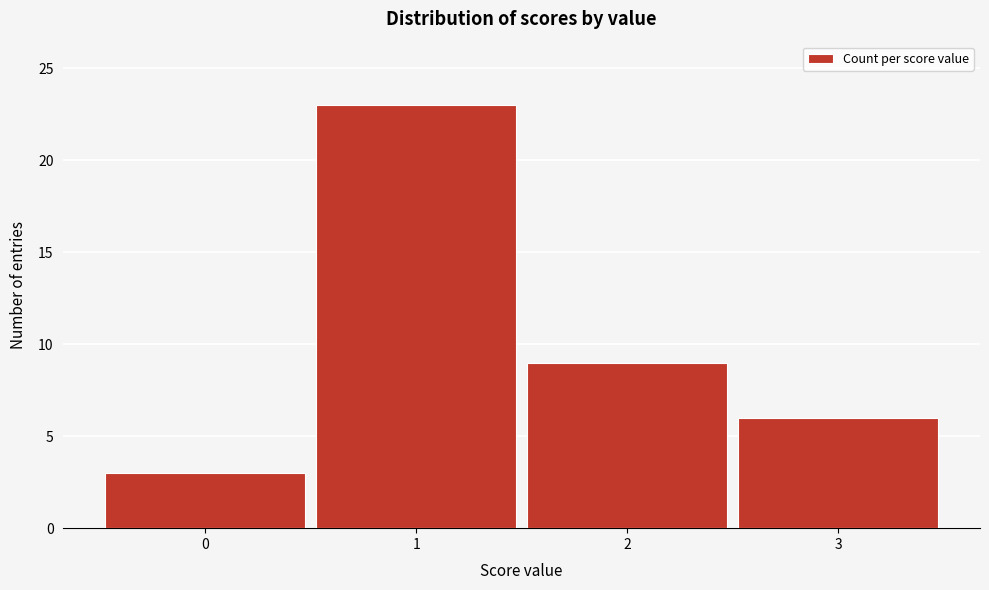

Reading left to right, transcribe all the data shown in this chart.

0=3	1=23	2=9	3=6